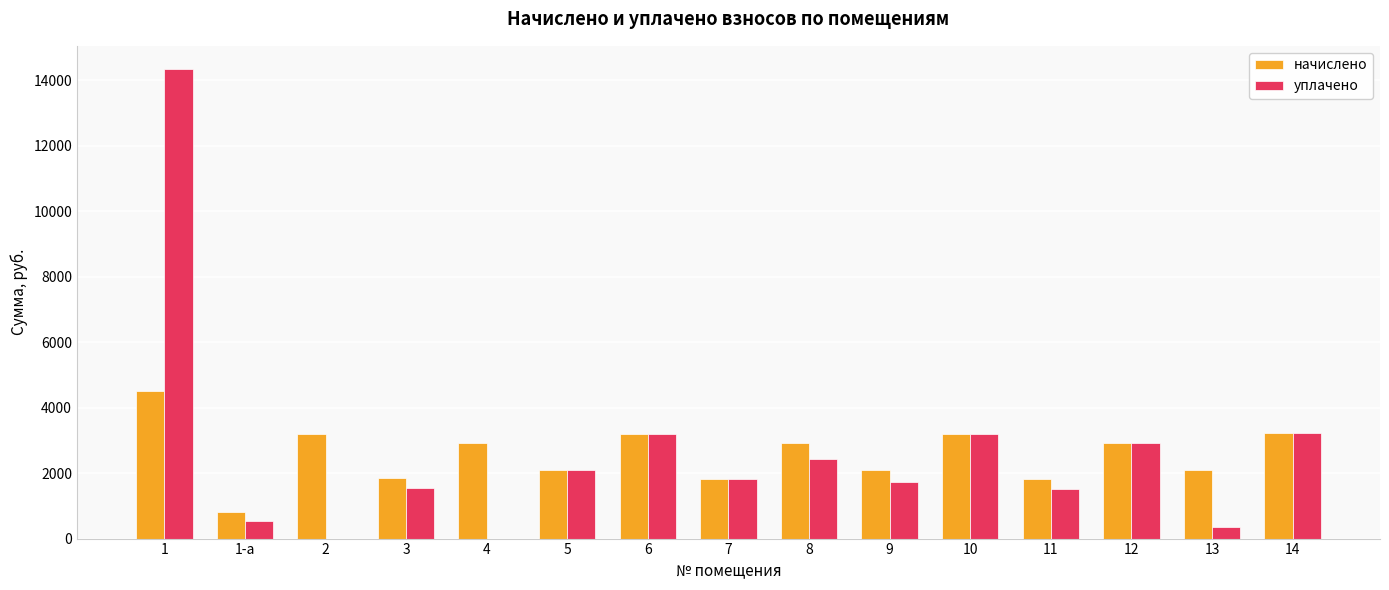

At which label is начислено closest to 2668?

4